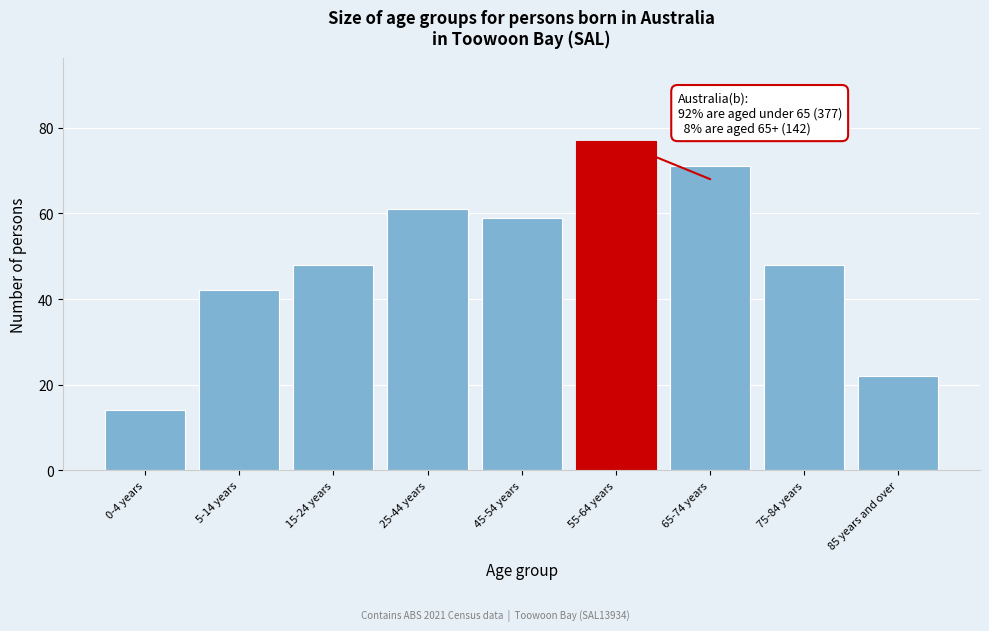

Reading left to right, what are all the values shown in this chart?

14	42	48	61	59	77	71	48	22